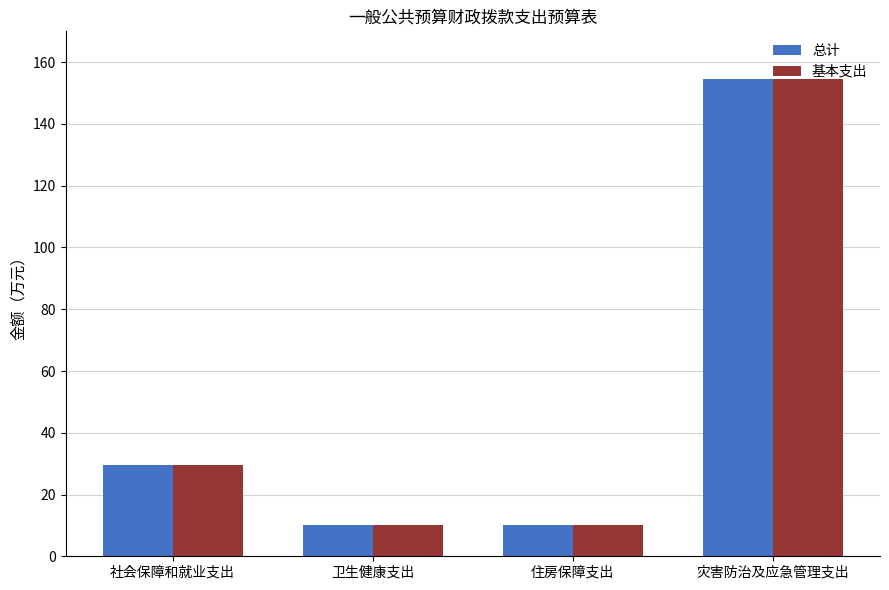

What is the difference between the 基本支出 values at 灾害防治及应急管理支出 and 住房保障支出?

144.3